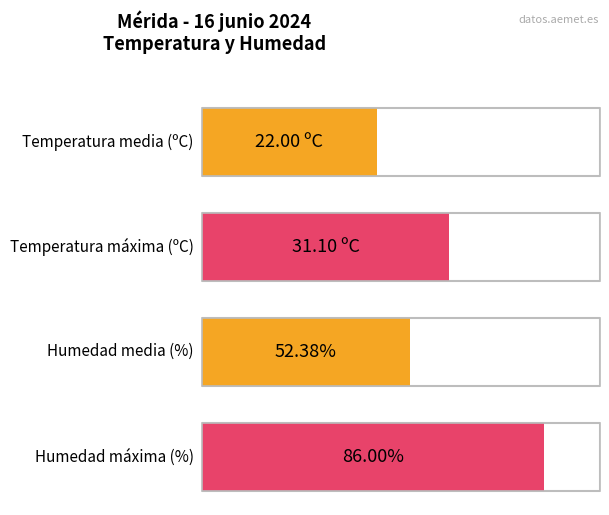

List the series in order of their peak value, lowest first.

Temperatura (ºC), Humedad (%)